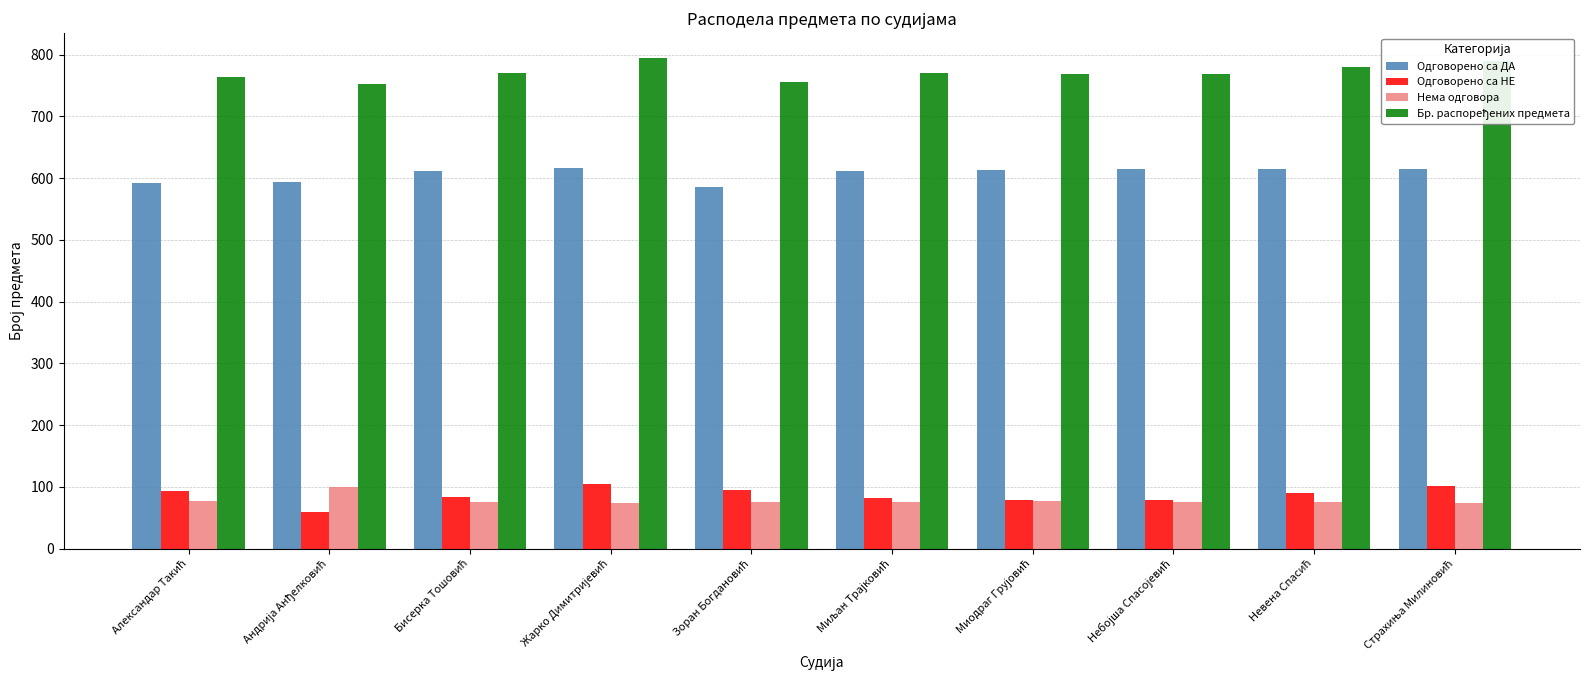

What is the average value of the Одговорено са НЕ series?

87